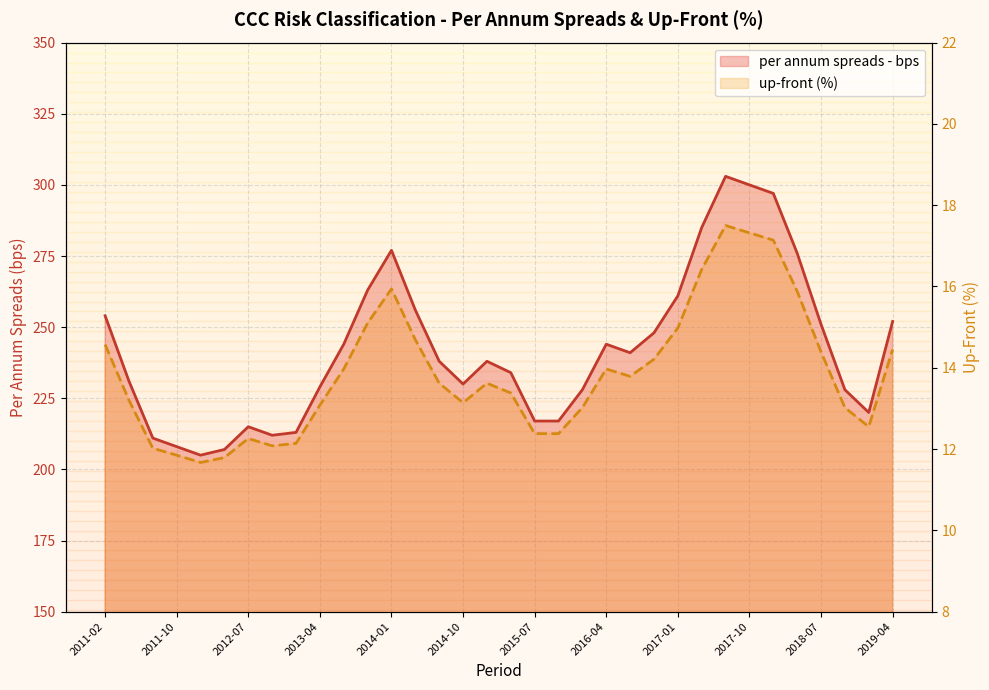

True or false: per annum spreads - bps and up-front (%) intersect in this chart.

False